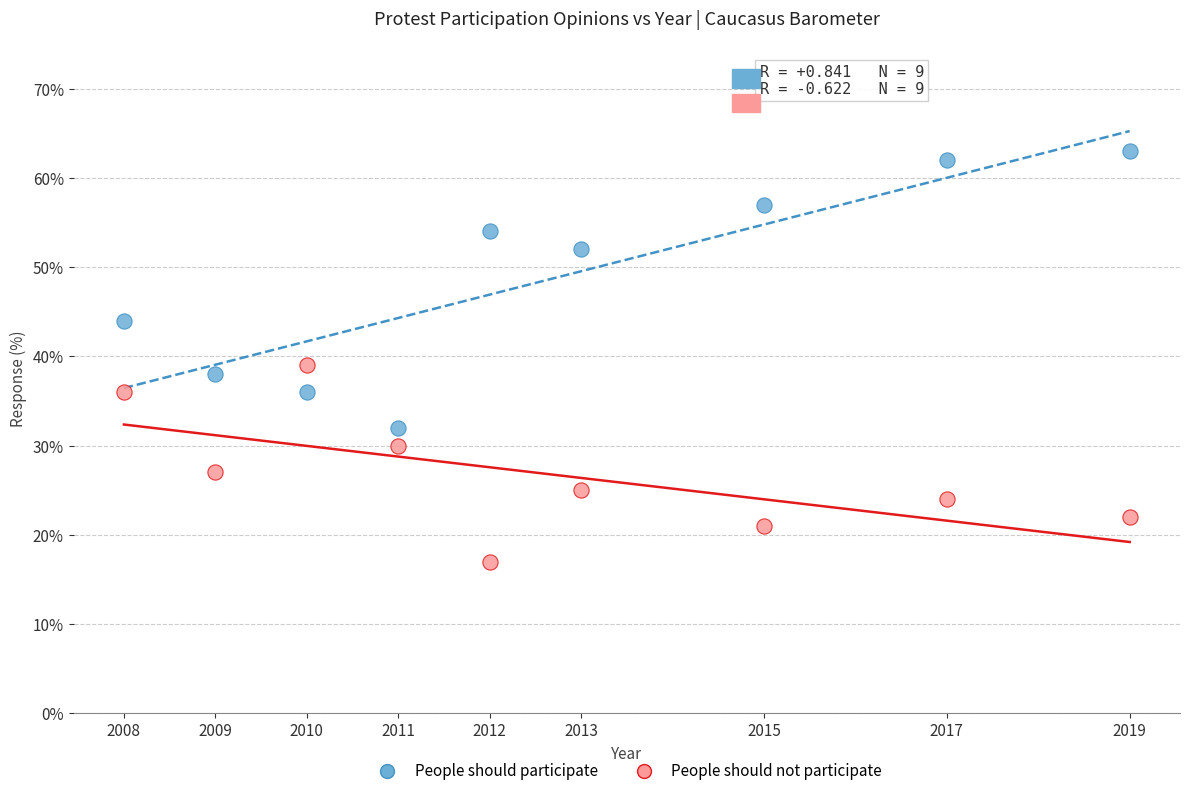

In the People should participate series, what Y value is closest to 47?

44